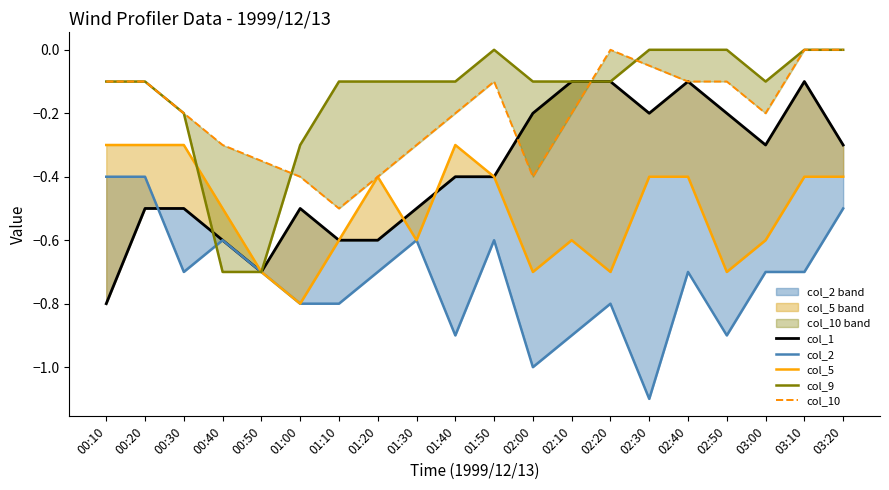

What is the sum of all col_5 values?

-10.1